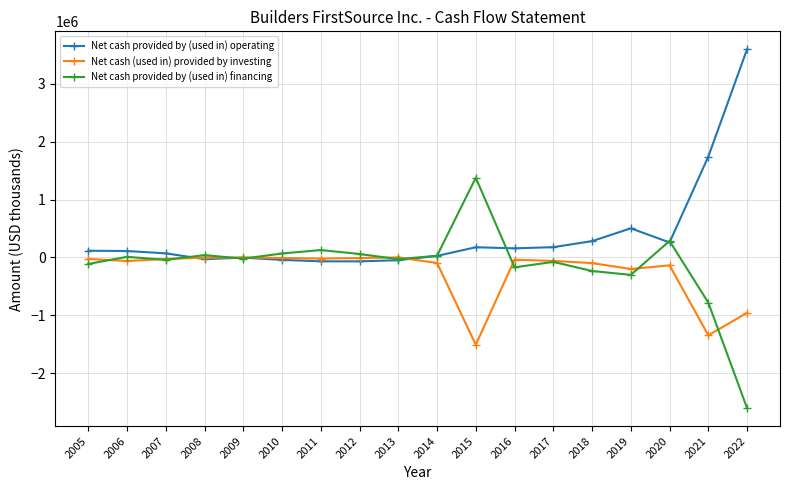

In Net cash provided by (used in) operating, how many points are lower than both neighbors (excluding endpoints)?

4